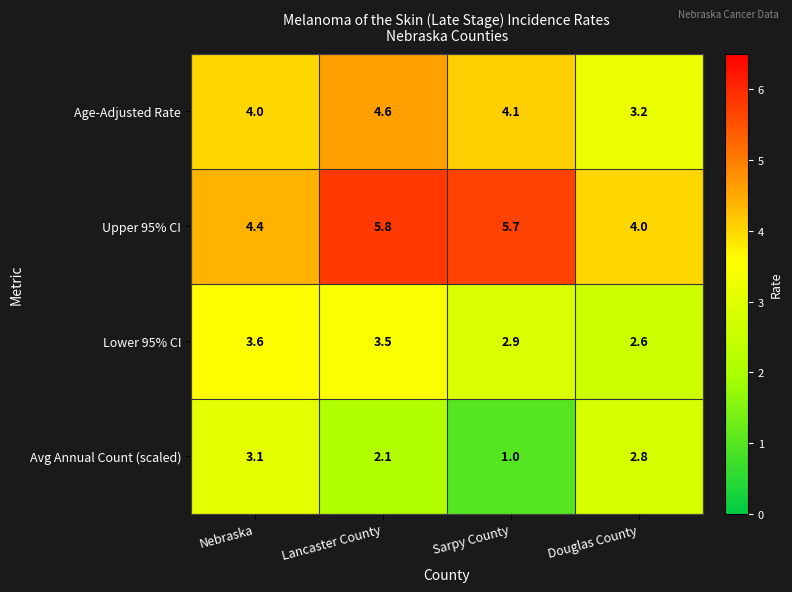

What is the total value across all series at Lancaster County?

16.0